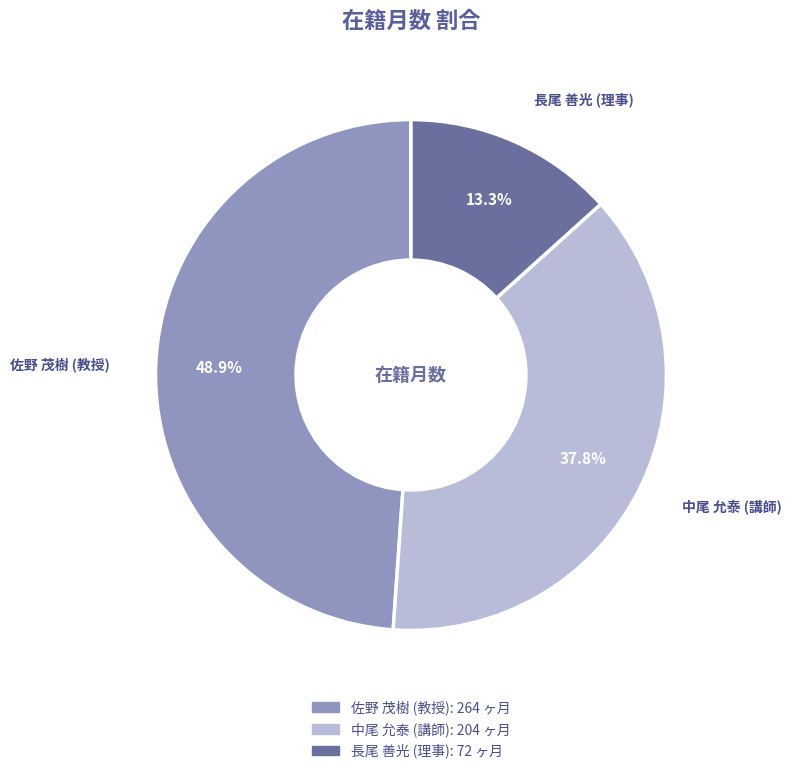

Rank the categories by value from lowest to highest.

長尾 善光 (理事), 中尾 允泰 (講師), 佐野 茂樹 (教授)